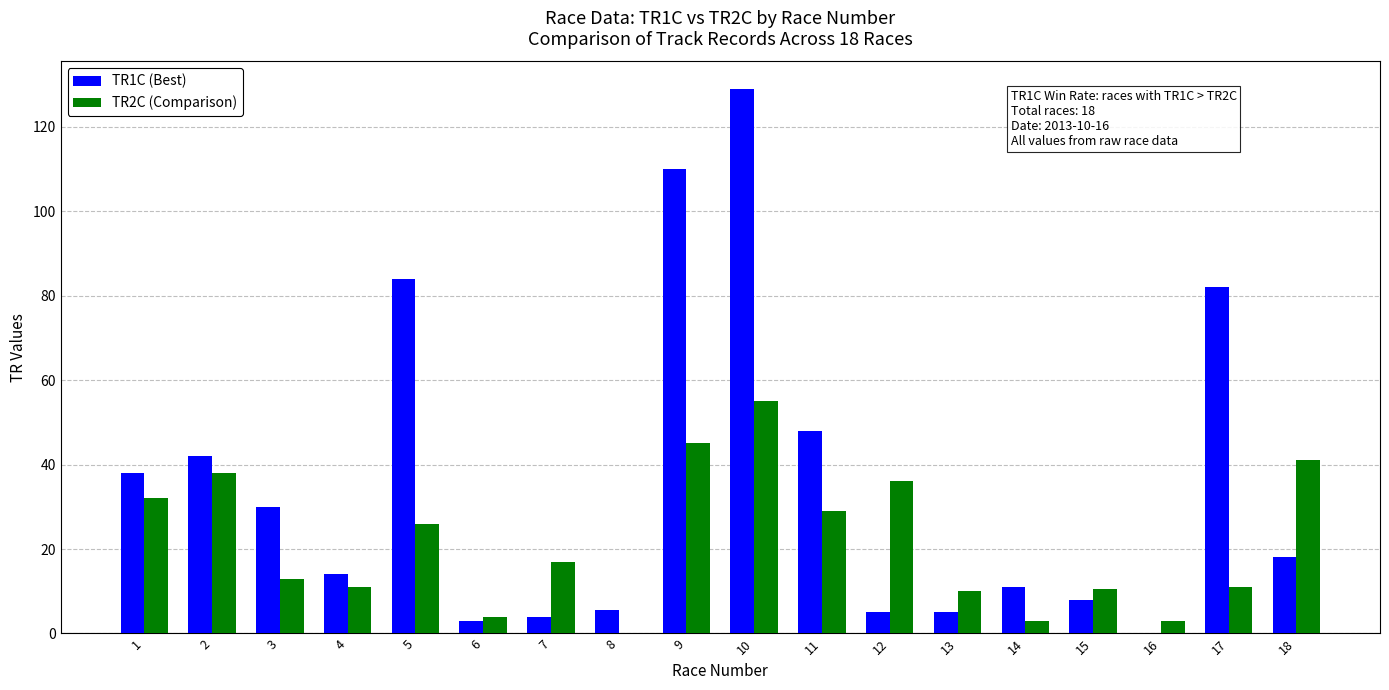

At which category does the chart reach its peak across all series?

10